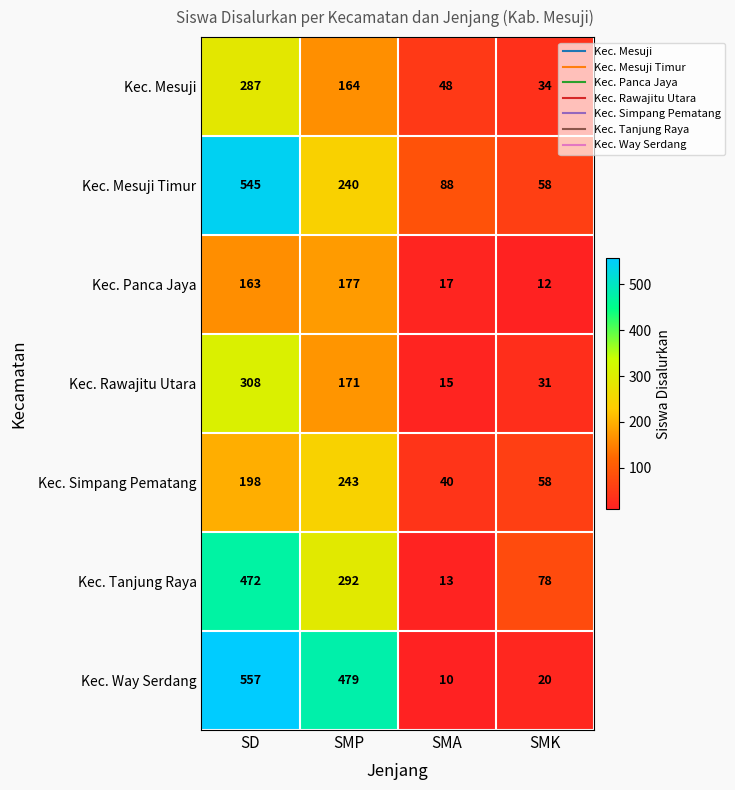

Reading left to right, extract all data points from this chart.

Kec. Mesuji: 287	164	48	34
Kec. Mesuji Timur: 545	240	88	58
Kec. Panca Jaya: 163	177	17	12
Kec. Rawajitu Utara: 308	171	15	31
Kec. Simpang Pematang: 198	243	40	58
Kec. Tanjung Raya: 472	292	13	78
Kec. Way Serdang: 557	479	10	20